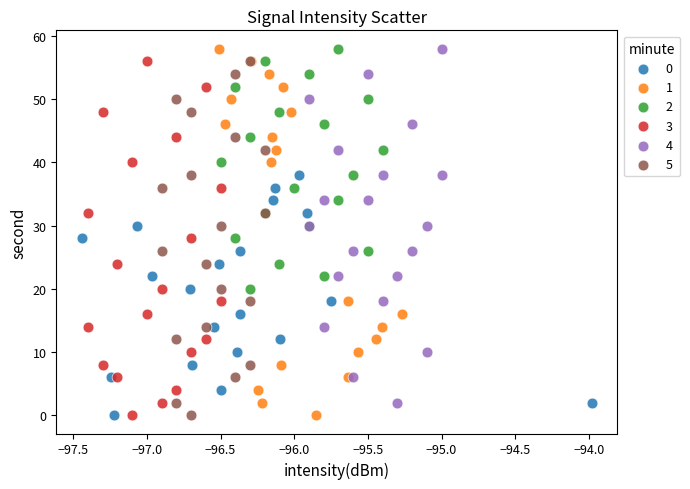

What are all the series names shown in the legend?

0, 1, 2, 3, 4, 5